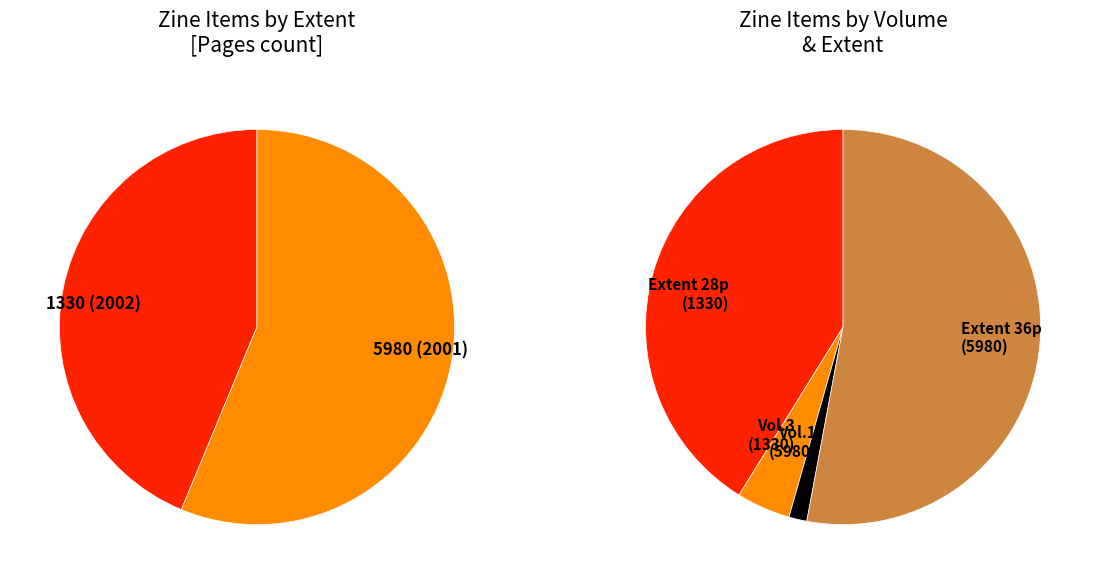

What percentage is the 1330 (2002) slice, to the nearest percent?

44%